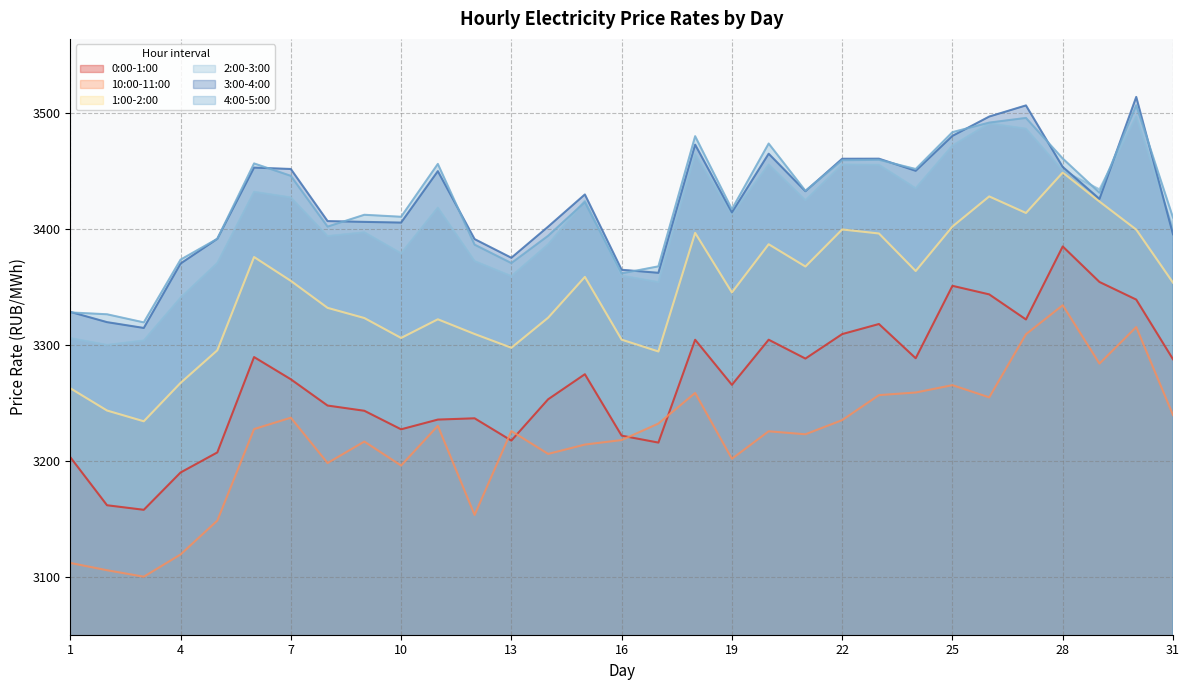

Does the chart have visible grid lines?

Yes